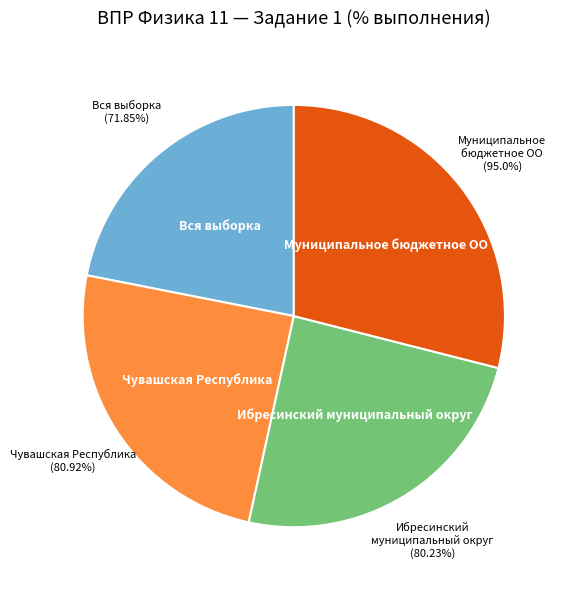

Rank the categories by value from highest to lowest.

Муниципальное бюджетное ОО, Чувашская Республика, Ибресинский муниципальный округ, Вся выборка